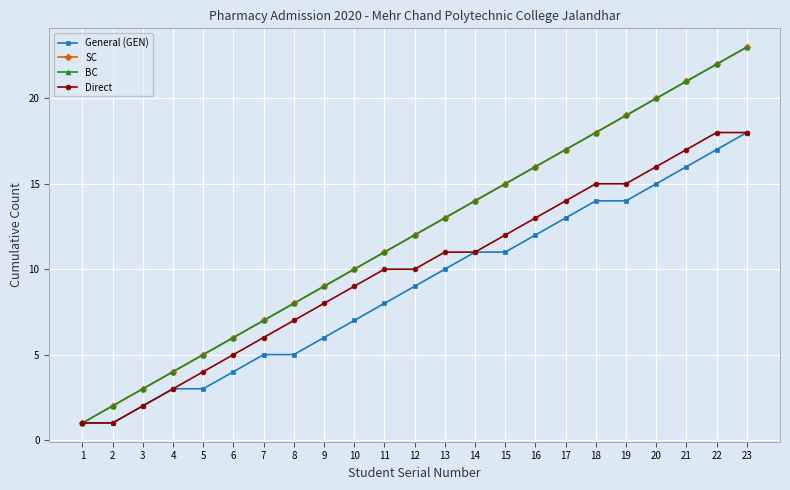

Rank the series by their maximum value, from lowest to highest.

General (GEN), Direct, SC, BC